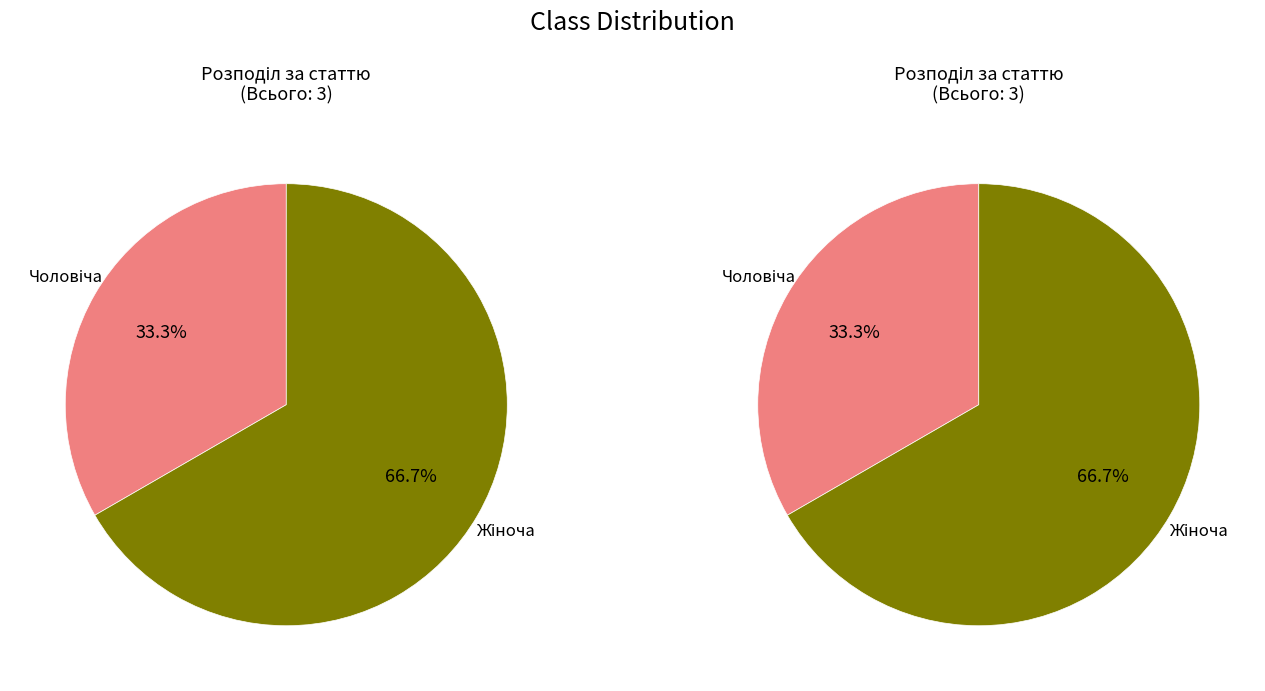

How many slices are in this pie chart?

2